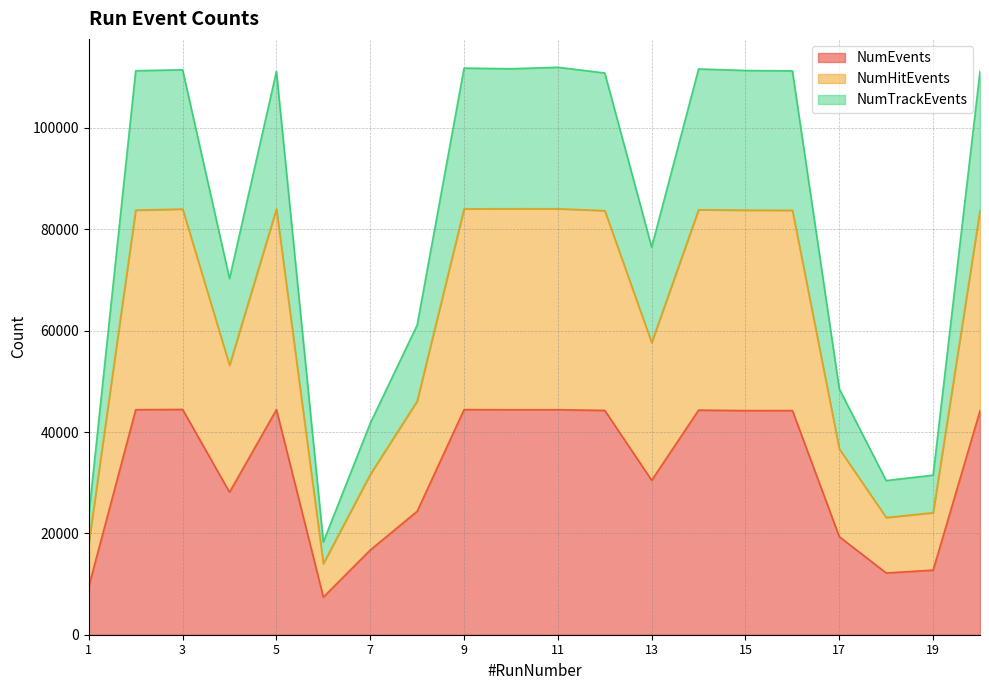

The value of NumEvents at 19 is 12752. True or false?

True